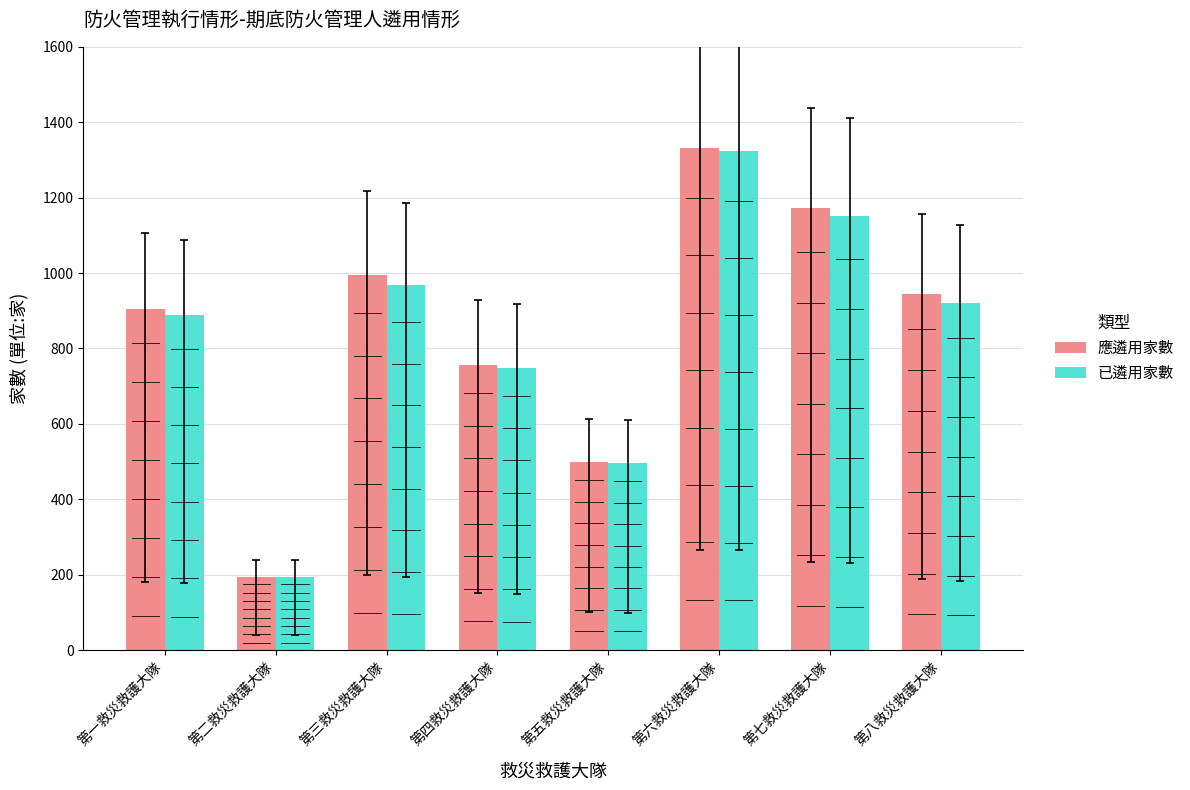

How many bars are there in total?

16